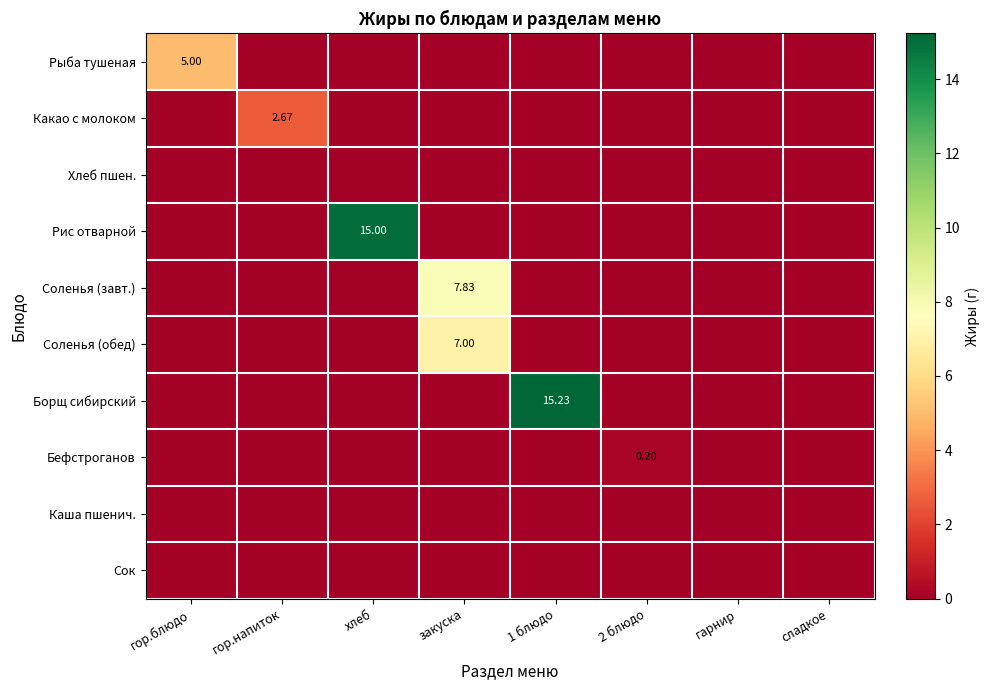

Is the value of Бефстроганов at хлеб greater than the value of Рис отварной at сладкое?

No